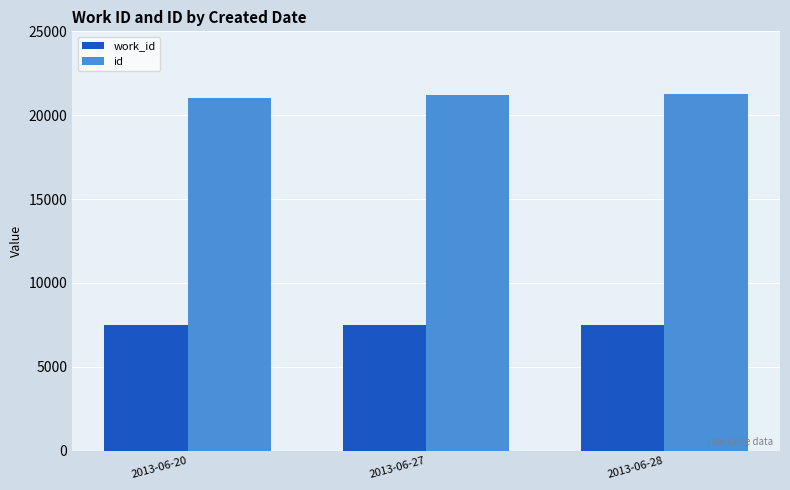

Which series has the largest total across all categories?

id